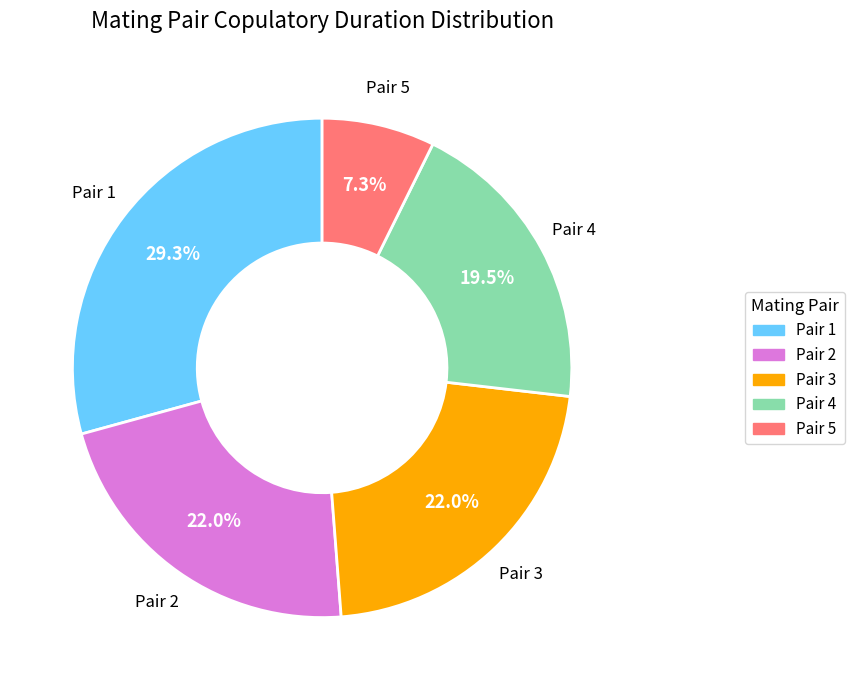

What percentage is the Pair 2 slice, to the nearest percent?

22%